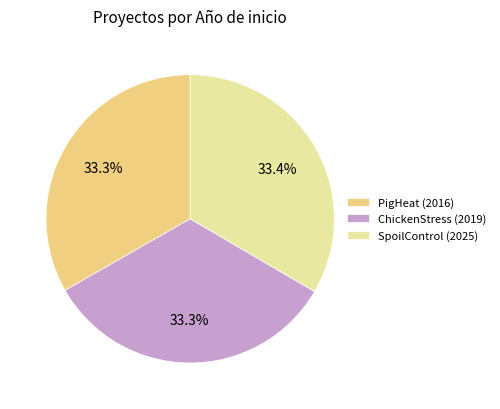

How much of the chart is everything except SpoilControl (2025)?

66.6%